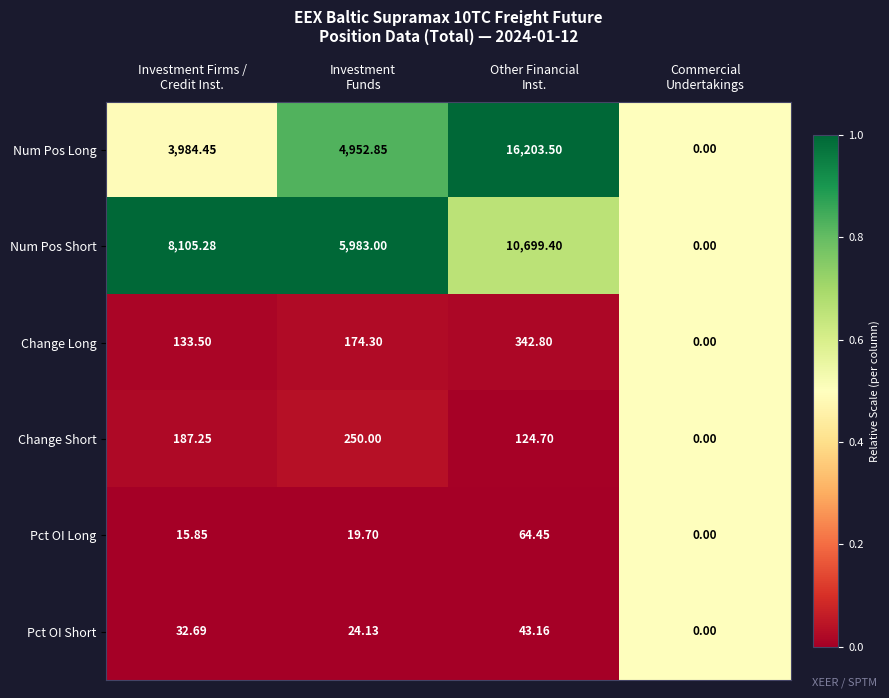

Which series has the largest range (max minus min)?

Num Pos Long